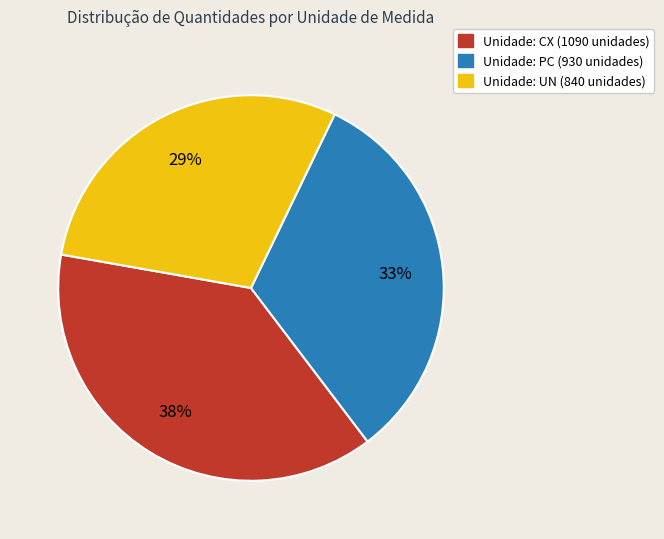

To the nearest percent, what is the difference between the largest and smallest slice percentages?

9%